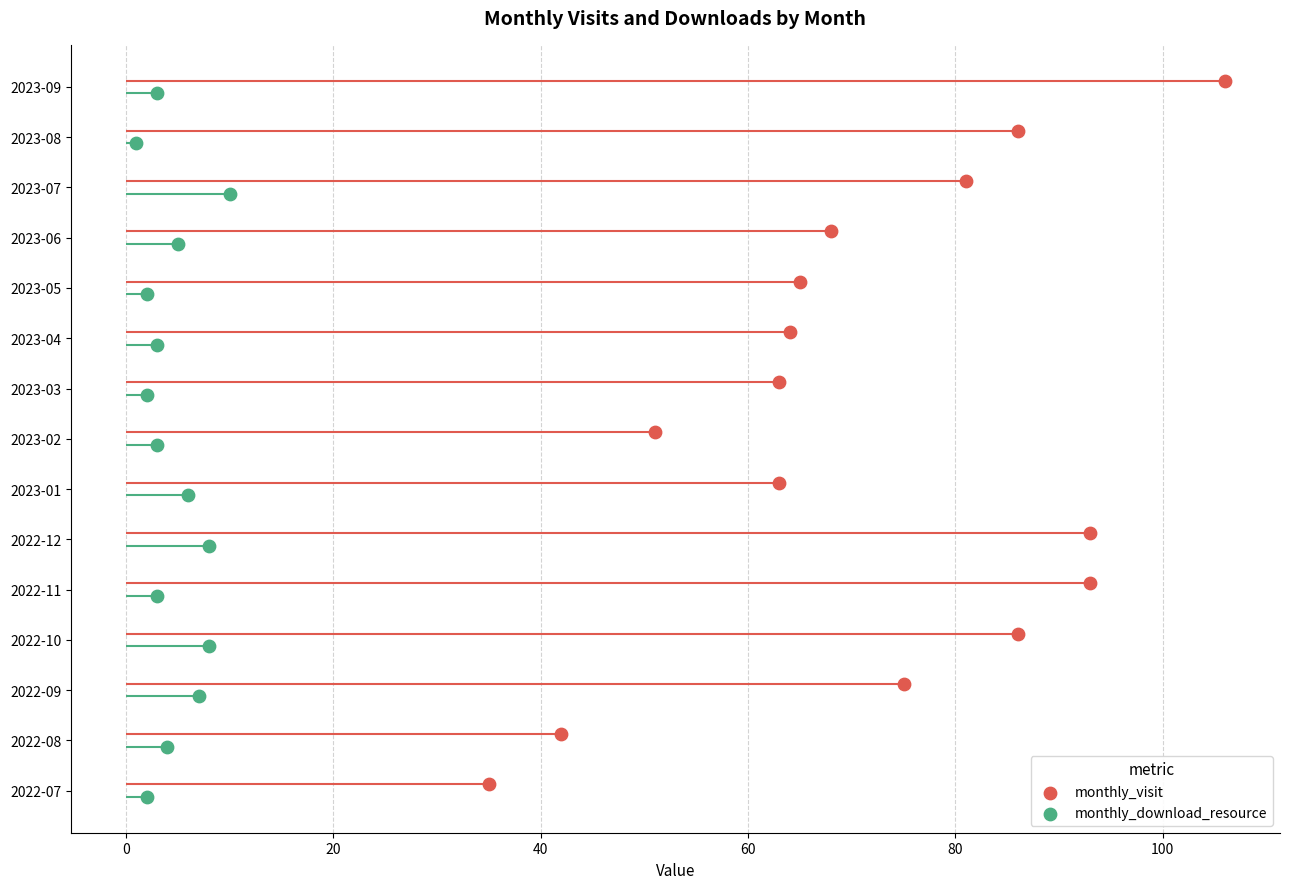

Which series has the largest total across all categories?

monthly_visit